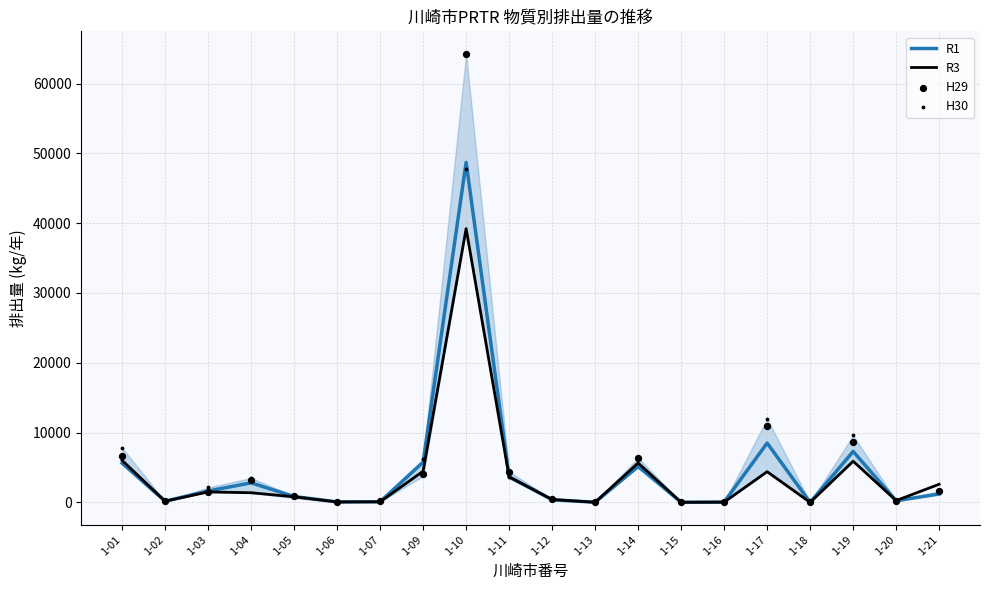

At how many categories does at least one series exceed 16406?

1